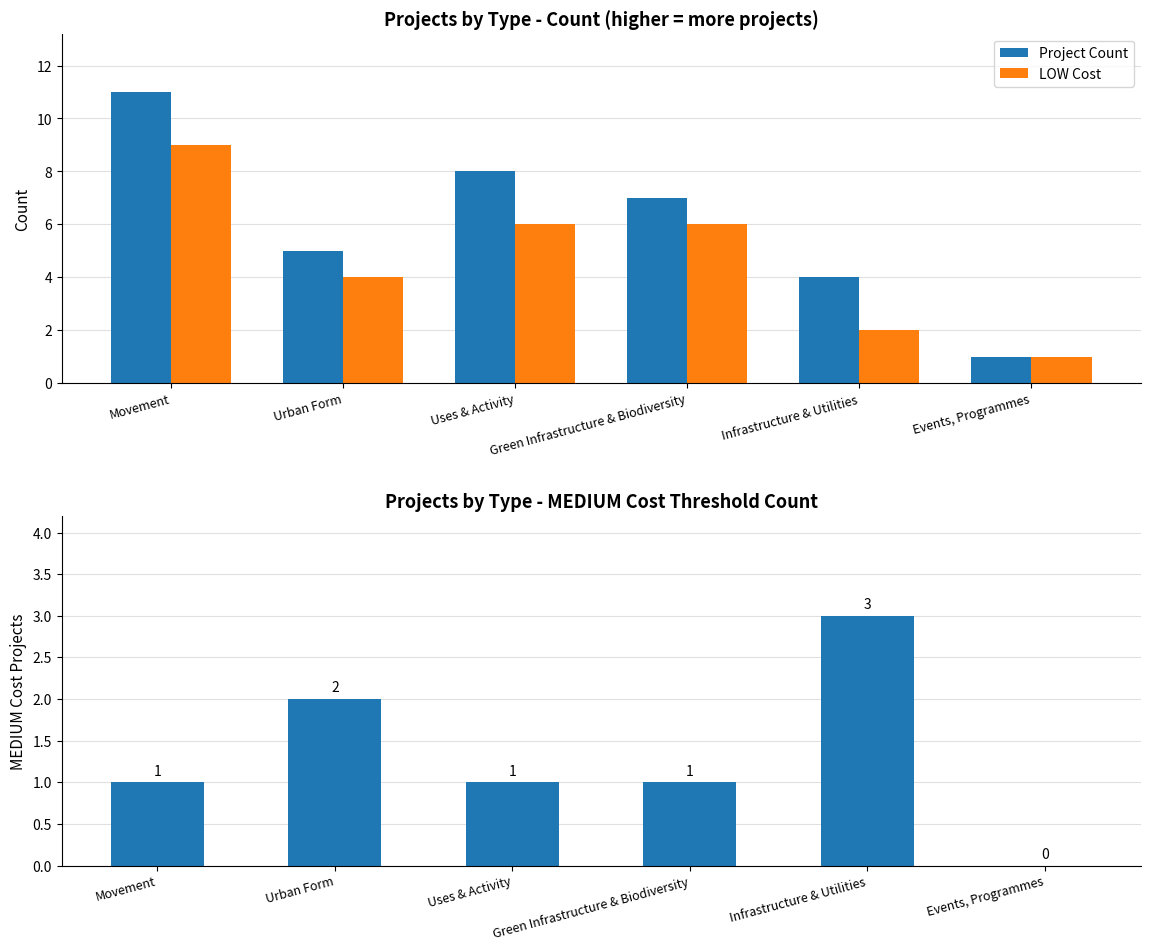

Is it true that Project Count equals 1 at Events, Programmes?

True